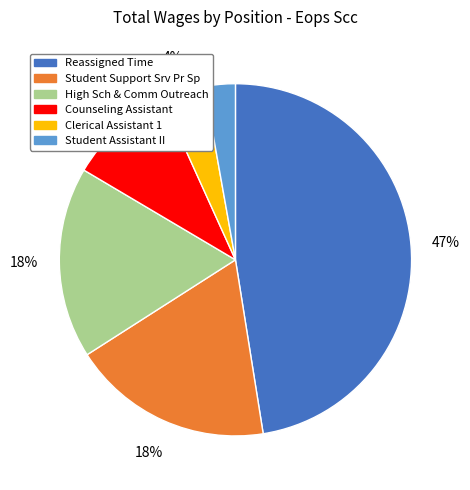

True or false: High Sch & Comm Outreach accounts for 18% of the total.

True